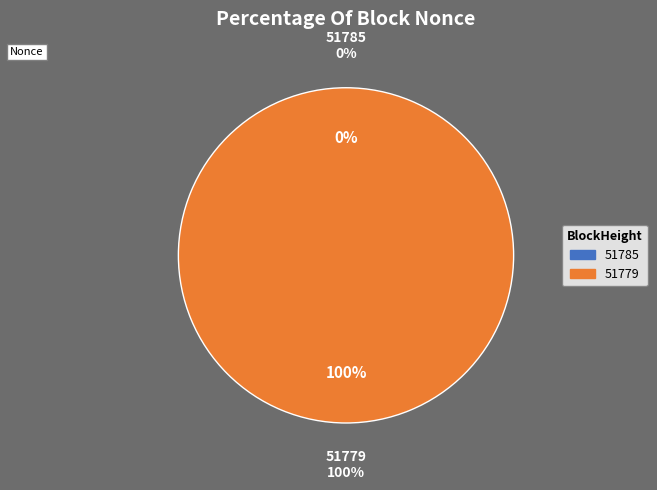

To the nearest percent, what is the difference between the 51779 and 51785 slice percentages?

100%